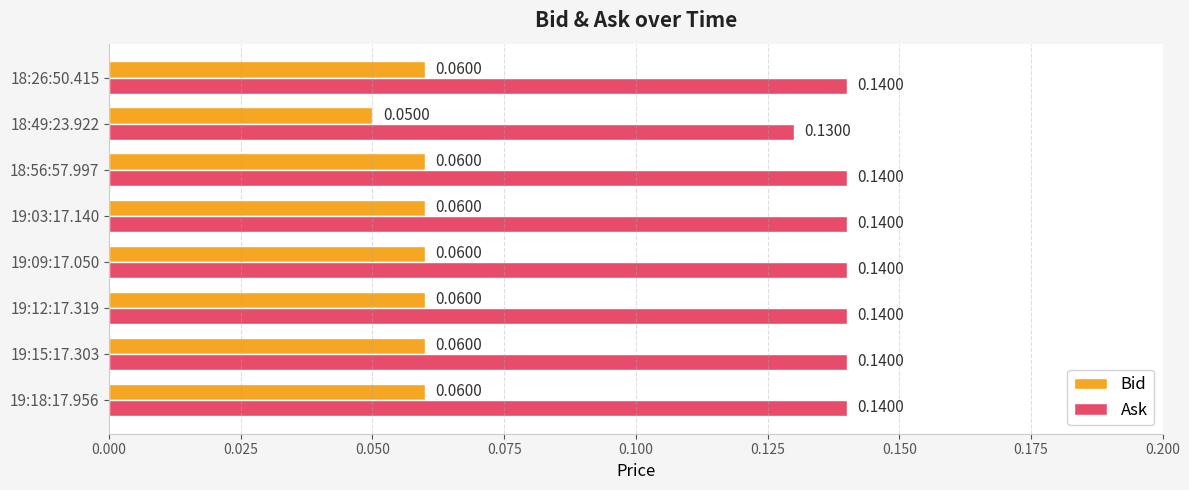

Count the Bid values in the range 0 to 1.

8